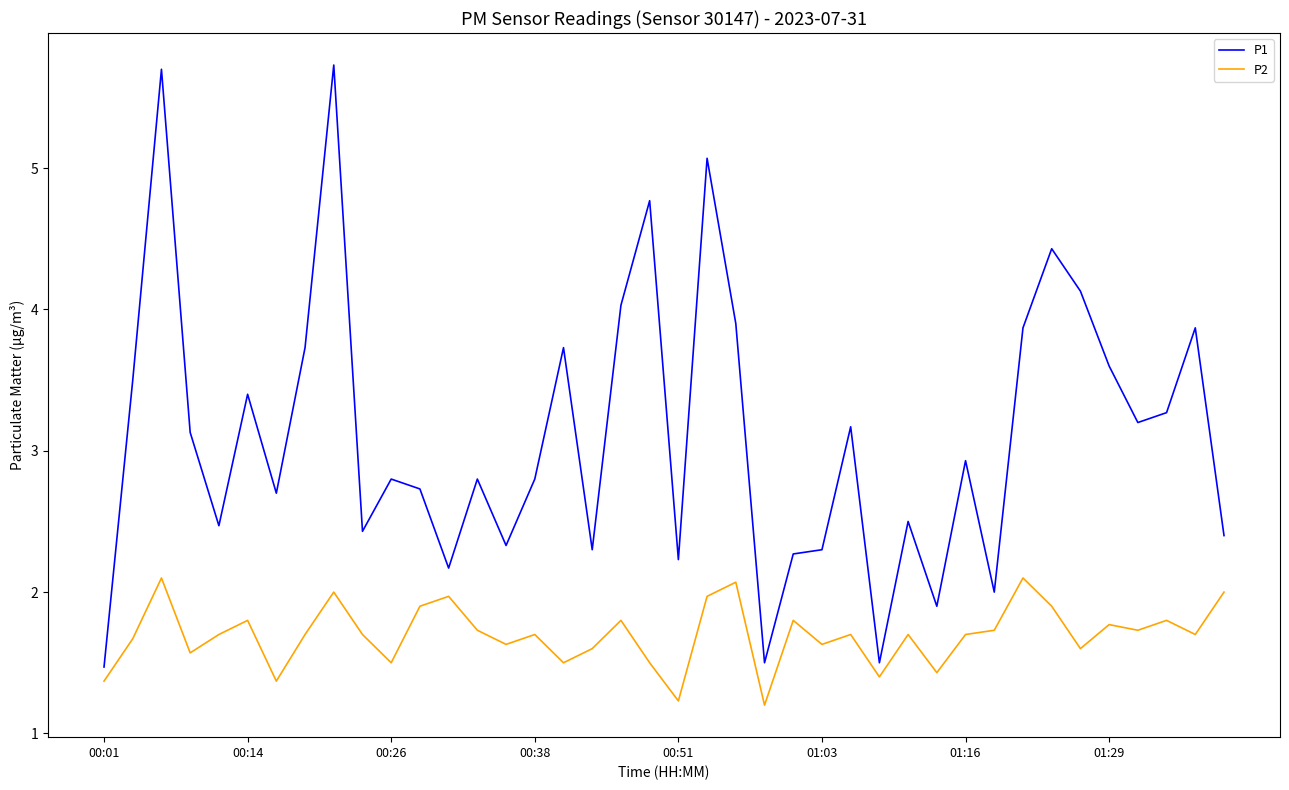

True or false: P2 and P1 cross at least once.

False